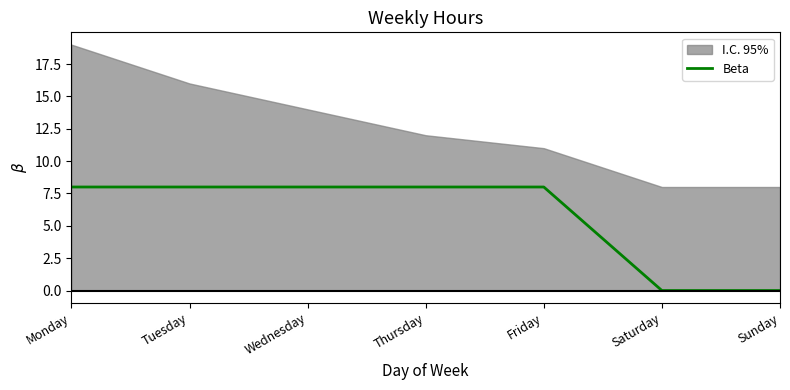

How many lines are shown in the chart?

1